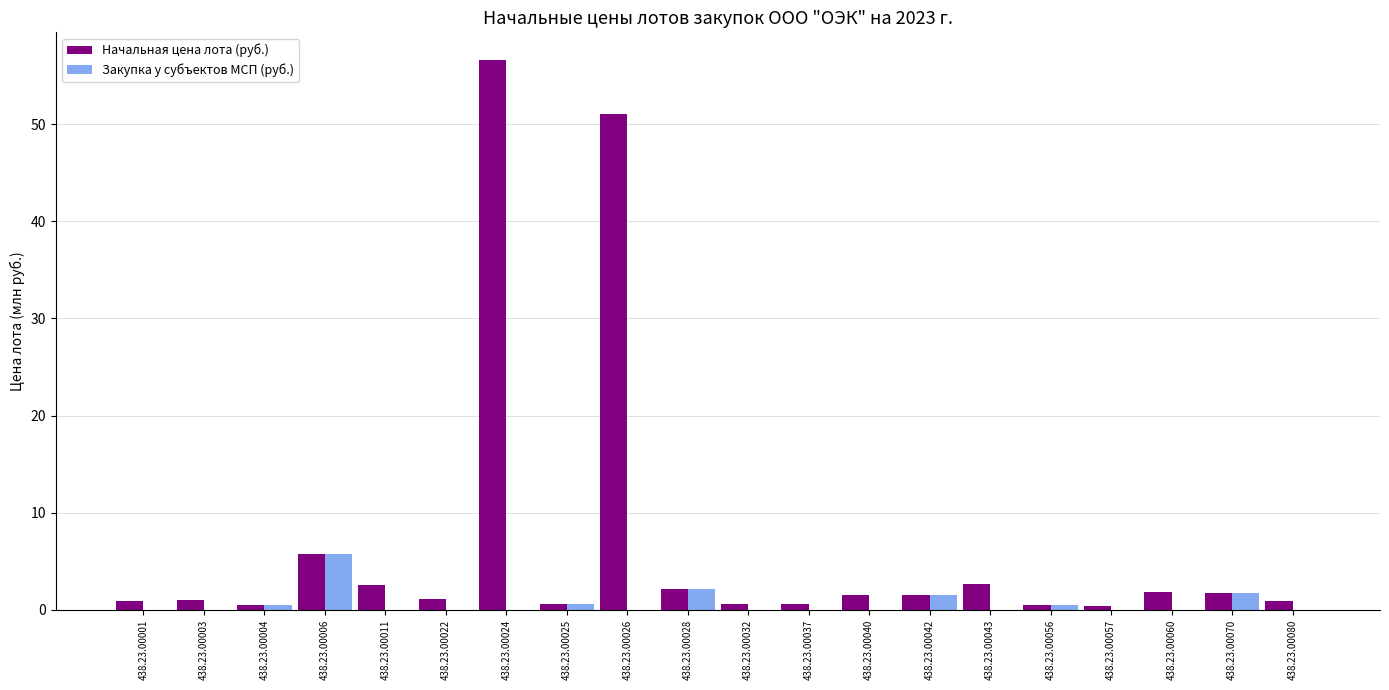

The Закупка у субъектов МСП (руб.) series shows 0.0 at 438.23.00043. True or false?

True